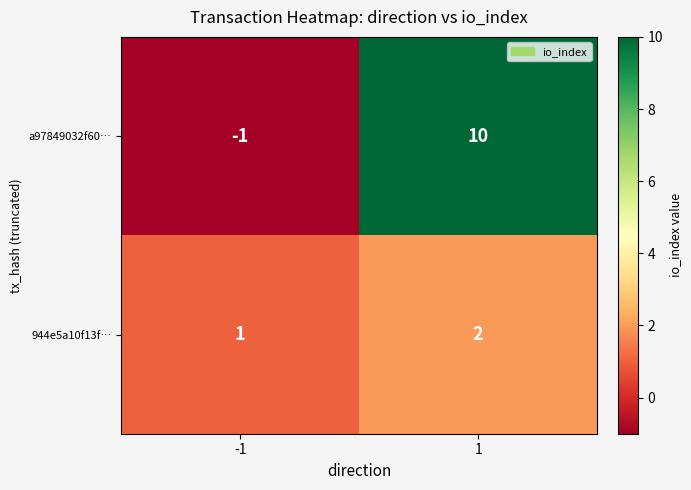

Rank the series by their average value, from lowest to highest.

944e5a10f13f…, a97849032f60…